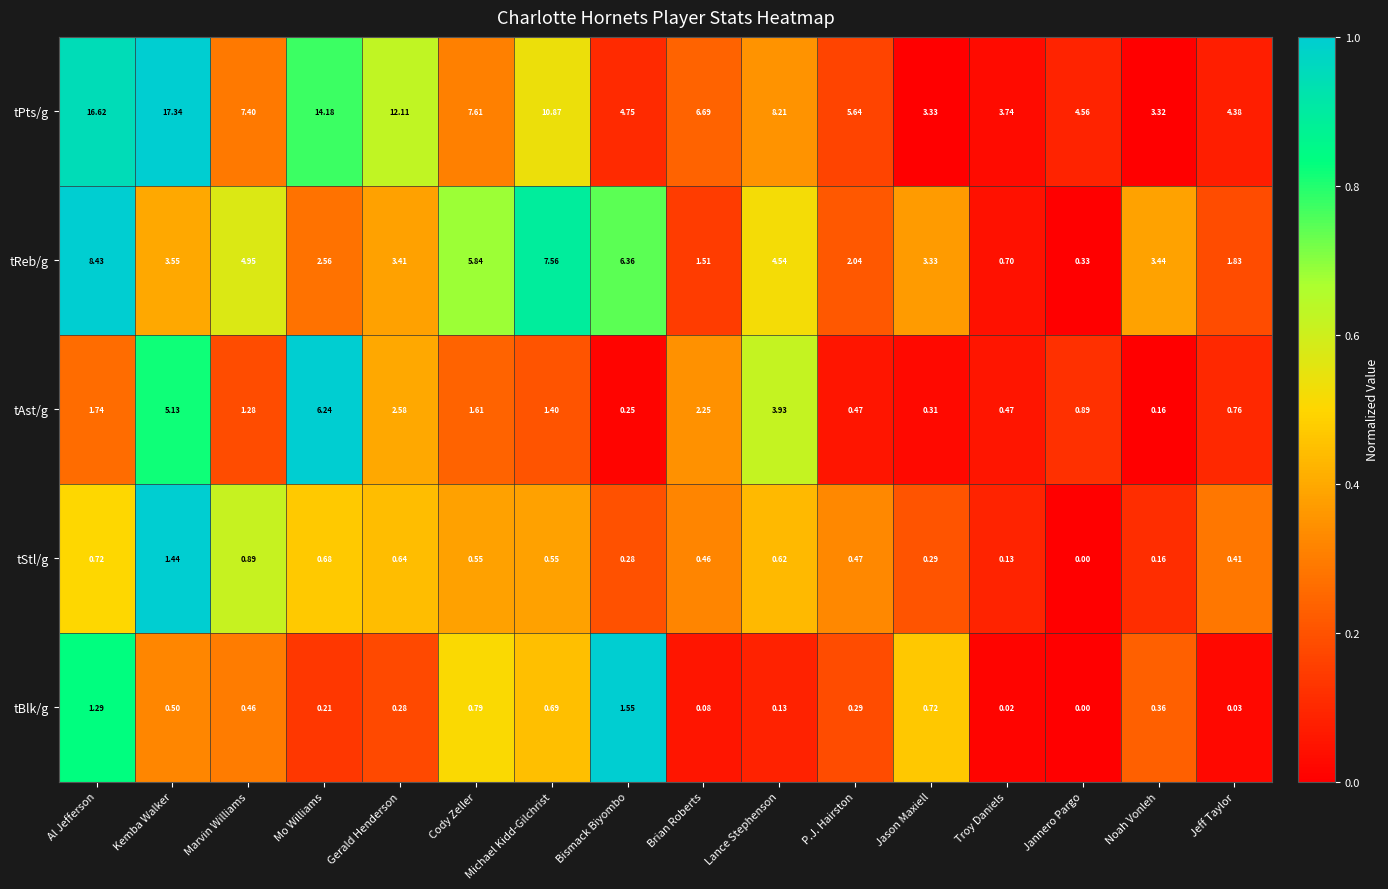

List the series in order of their peak value, highest first.

tPts/g, tReb/g, tAst/g, tBlk/g, tStl/g